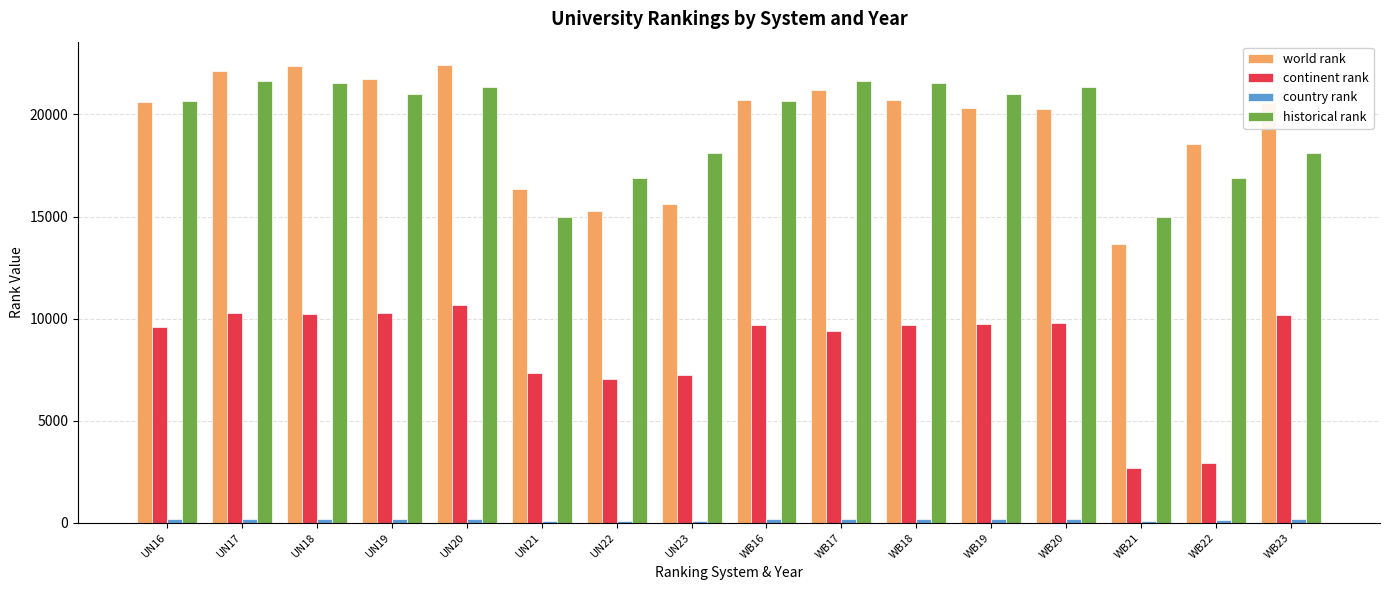

Is the value of world rank at UN23 greater than the value of historical rank at WB19?

No